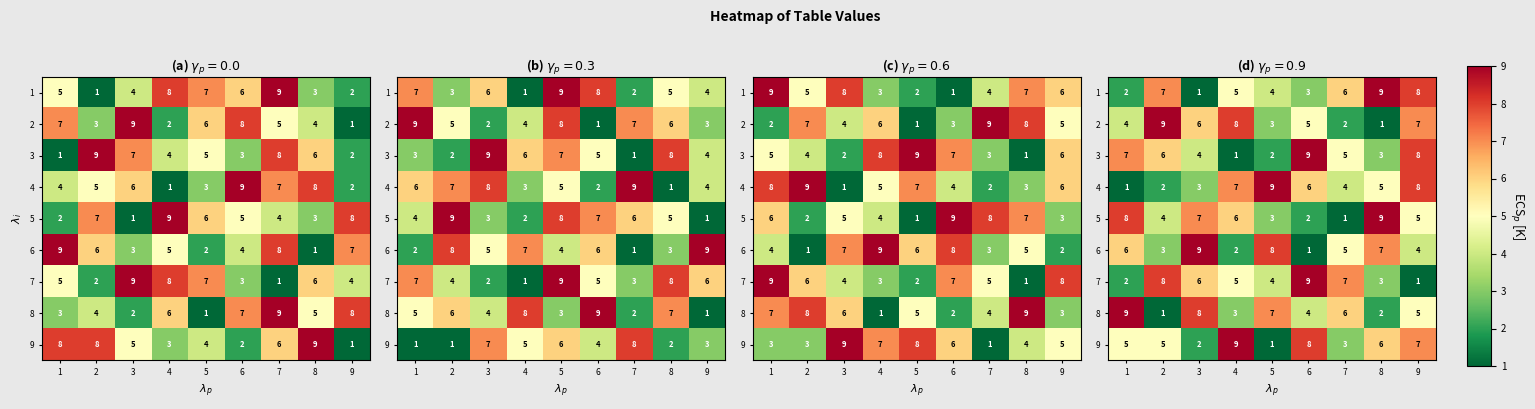

How many 7 values are between 3 and 7?

5